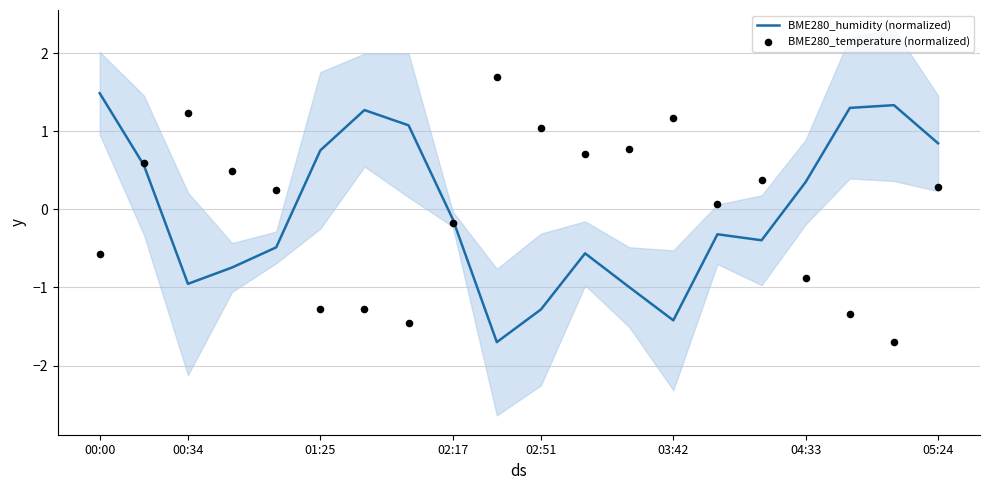

What are all the series names shown in the legend?

BME280_humidity (normalized), BME280_temperature (normalized)